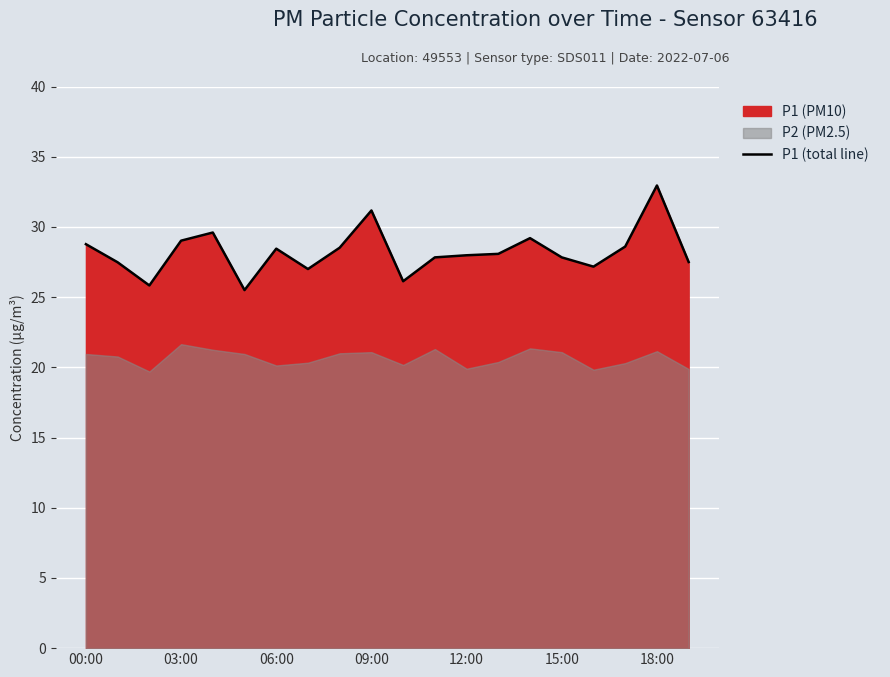

Is it true that P1 (total line) equals 48.1 at 00:00?

False